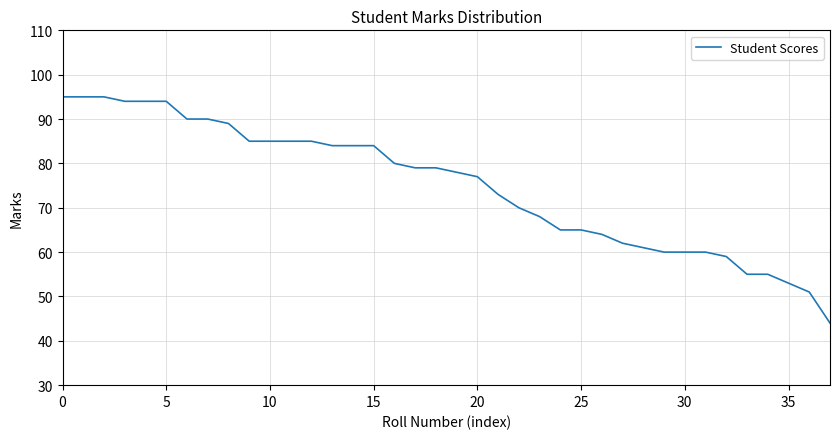

What is the difference between the maximum and minimum values?

51